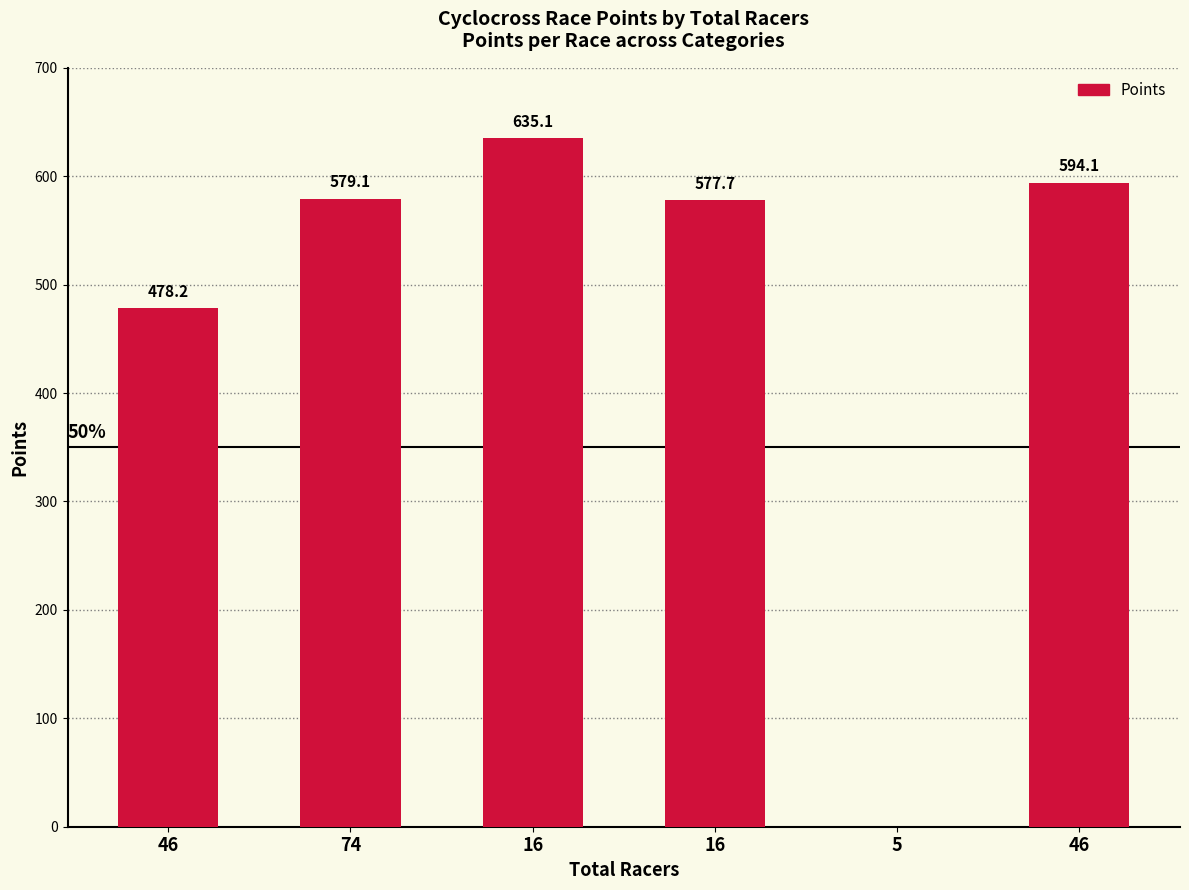

Count the number of data series in this chart.

1